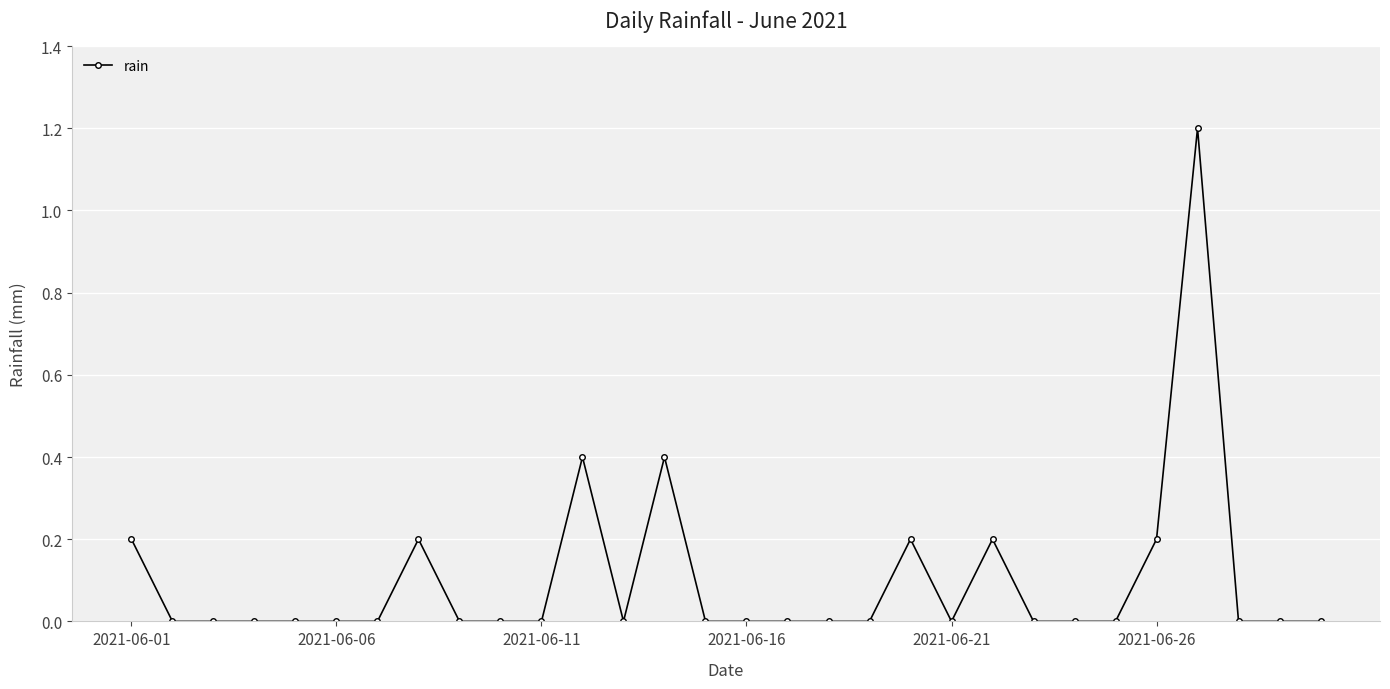

What is the maximum value shown in the chart?

1.2